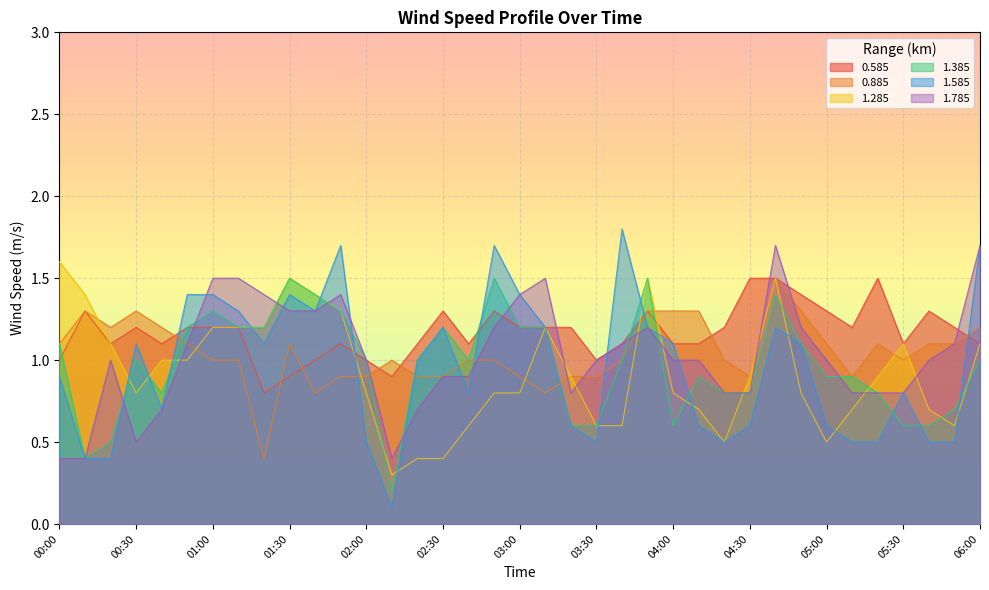

Where is 1.385 nearest to the value 0?

02:10